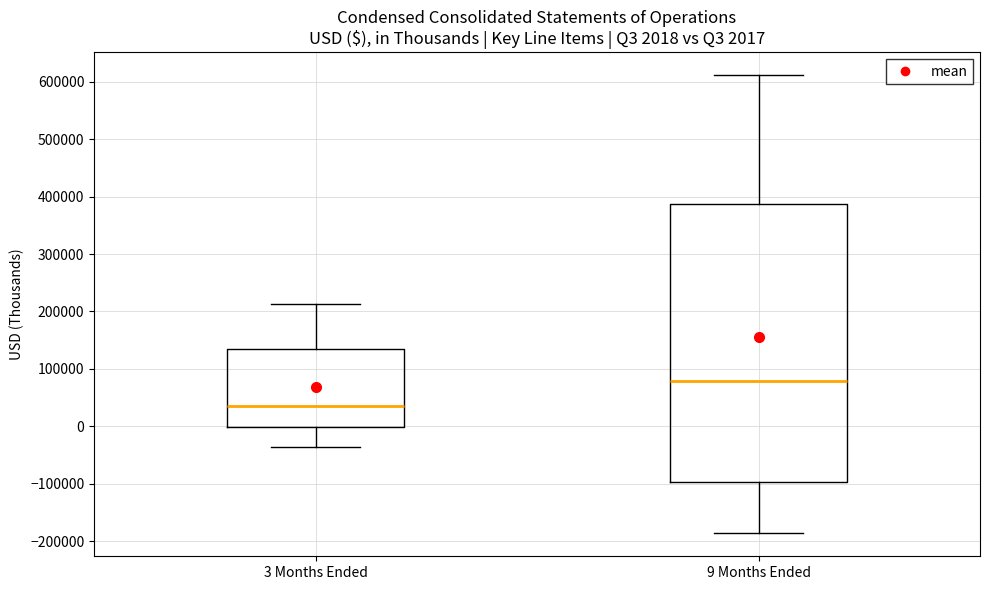

Which box's median line is the lowest?

3 Months Ended